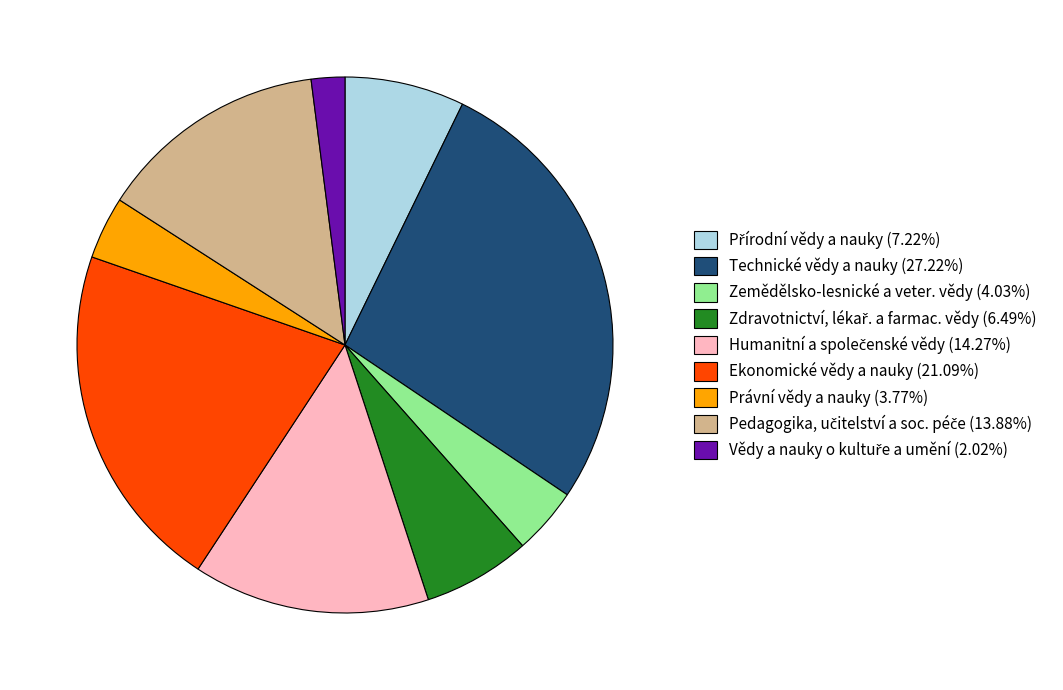

Does Zemědělsko-lesnické a veter. vědy (4.03%) account for over 50% of the chart?

No